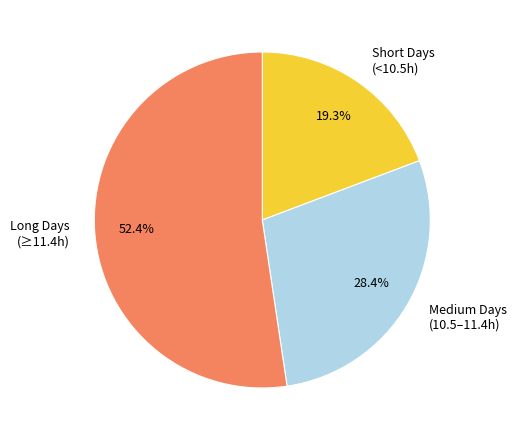

Which category has the smallest portion of the pie?

Short Days (<10.5h)